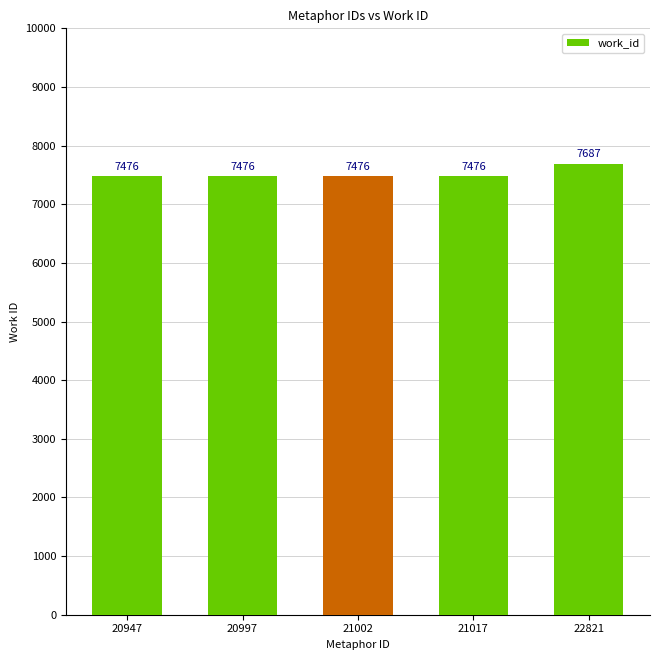

The chart shows a value of 12216 at 21002. True or false?

False